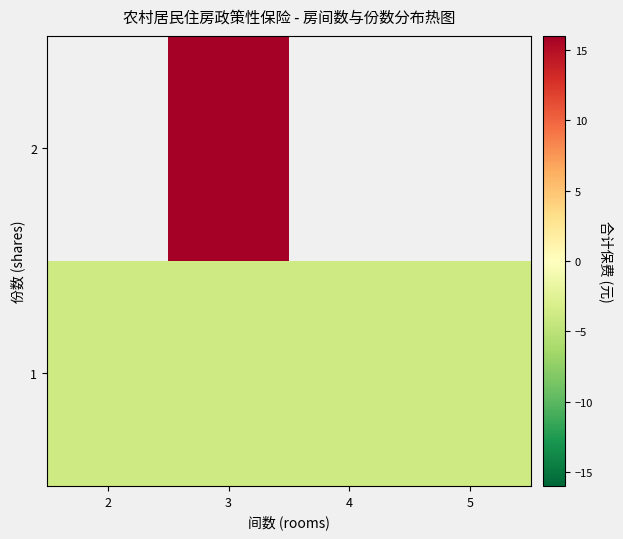

The value of 1 at 3 is -1.6. True or false?

False